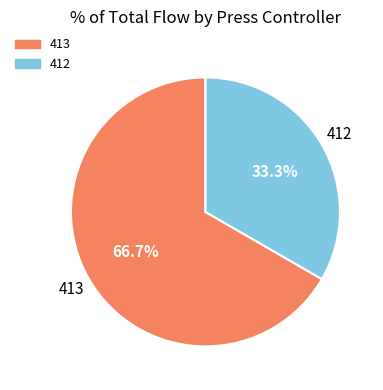

How many segments does this pie chart have?

2